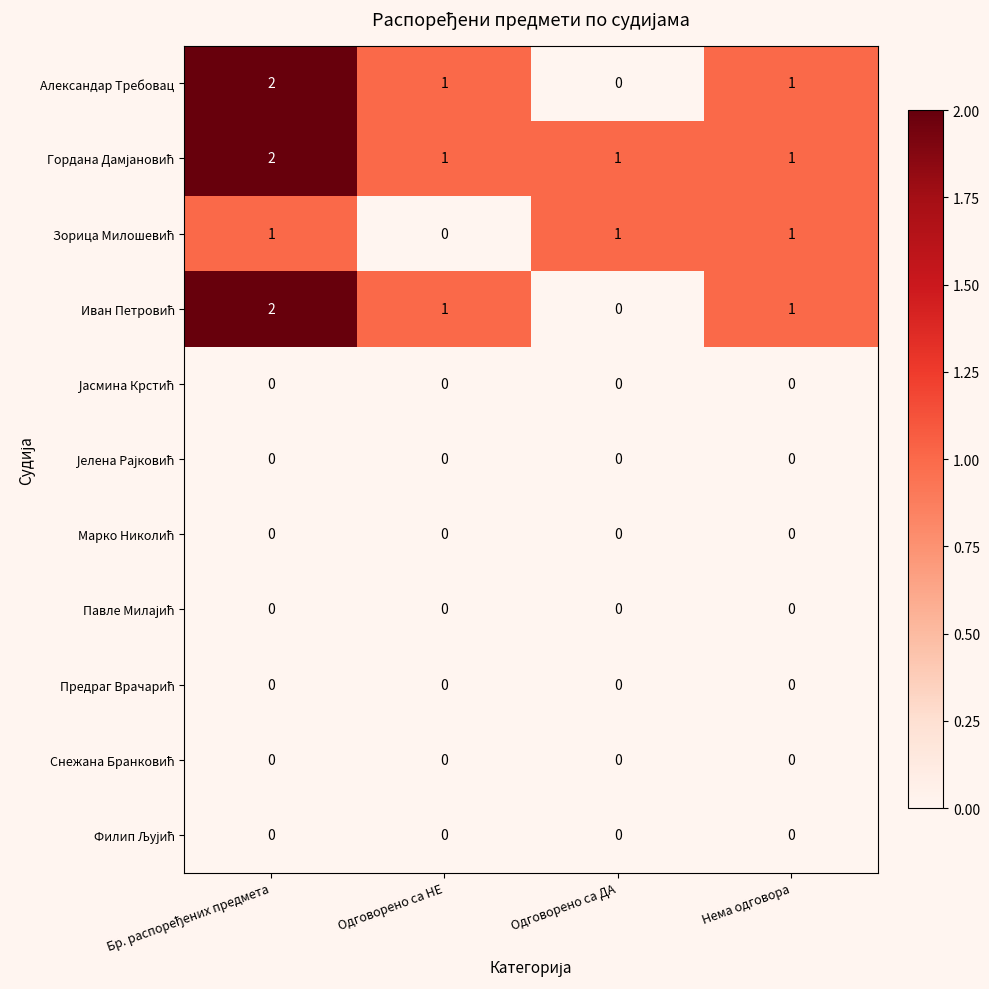

What is the total value across all series at Нема одговора?

4